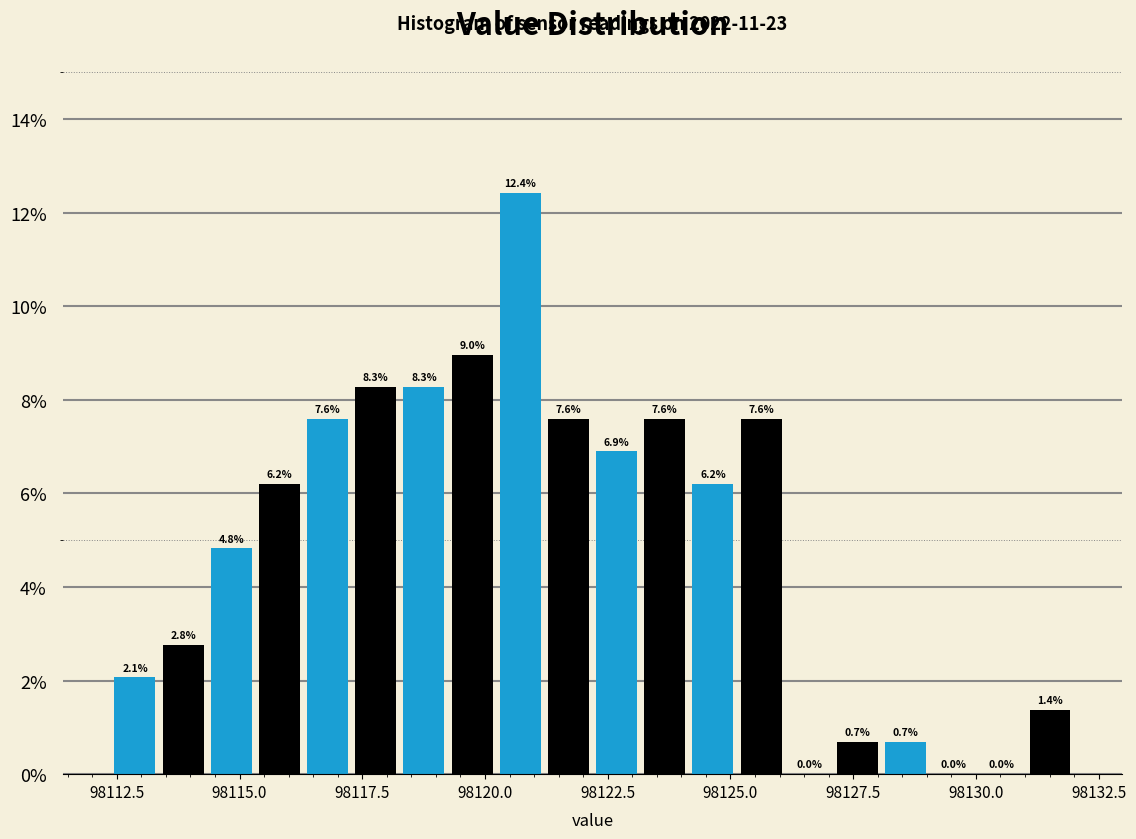

Read against the x-axis, roughly where is the centre of the tallest bar?

98120.5